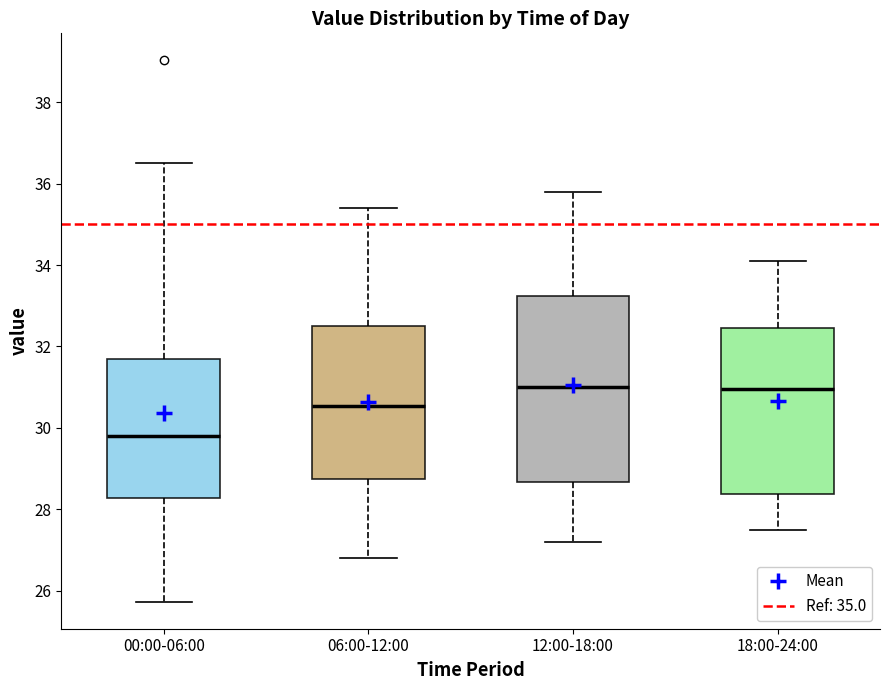

Which box is the tallest, from its lower edge to its upper edge?

12:00-18:00